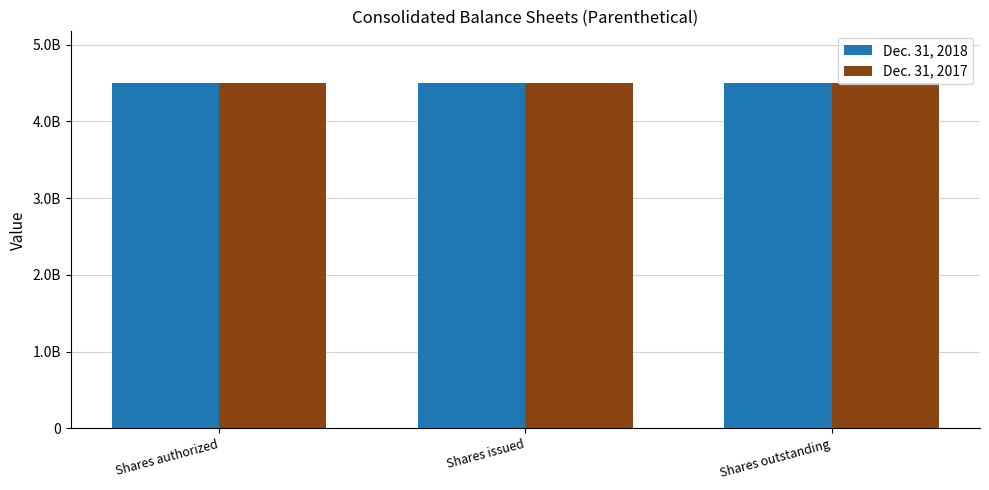

Reading left to right, what are all the values shown in this chart?

Dec. 31, 2018: 4500000000	4499918984	4499918984
Dec. 31, 2017: 4500000000	4498891910	4498891910